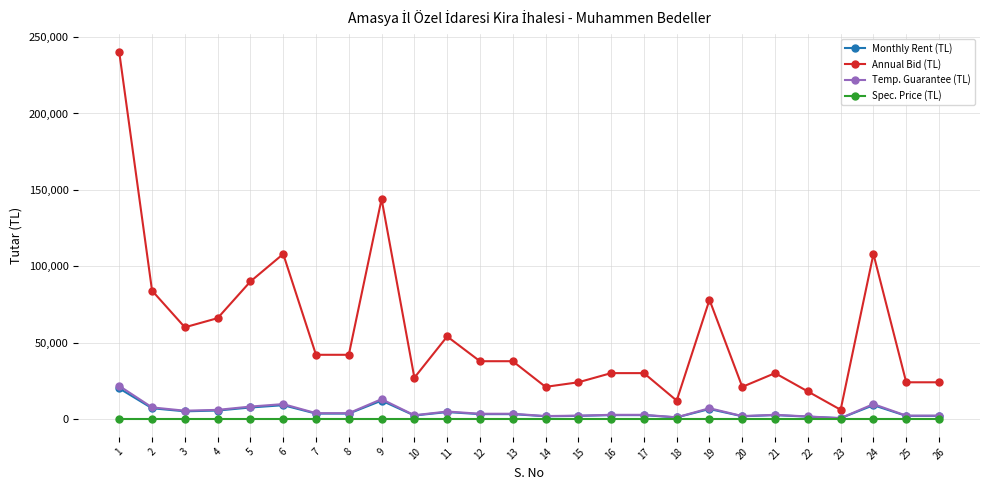

Between 4 and 23, which series saw the biggest shift?

Annual Bid (TL)